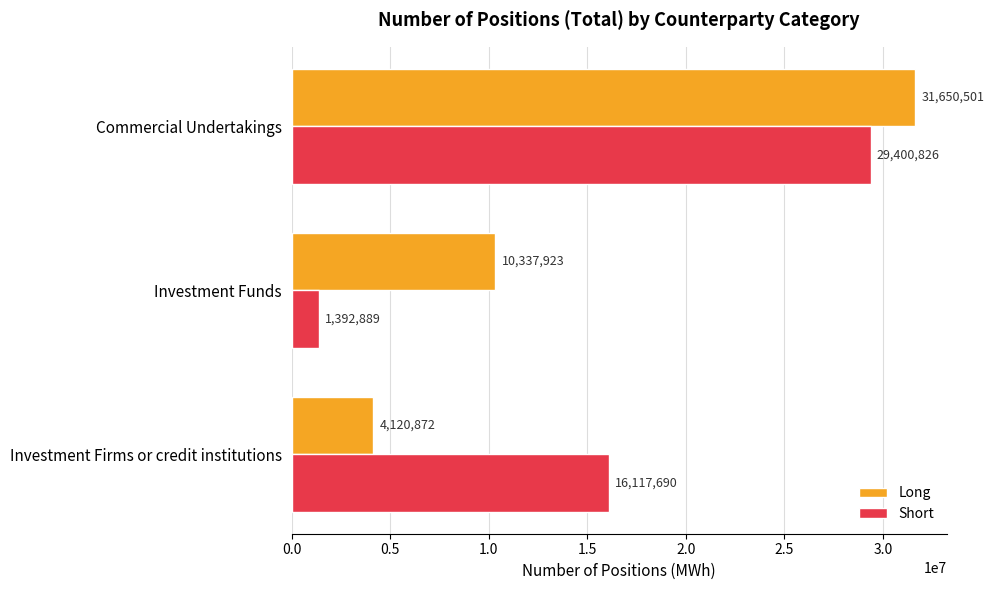

What is the difference between the highest and lowest values at Investment Firms or credit institutions?

11996818